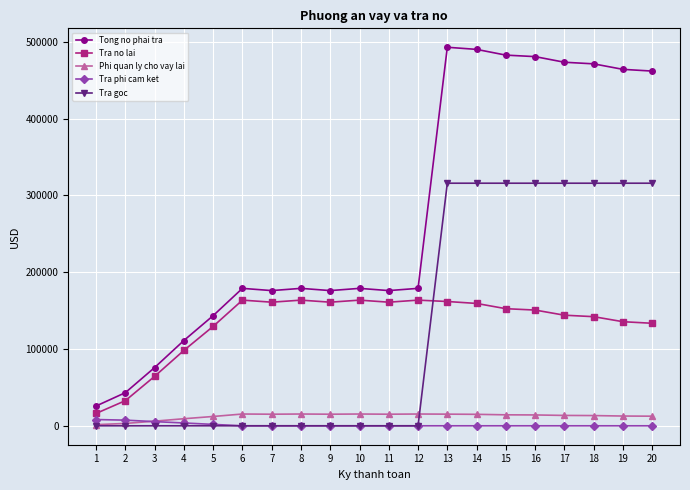

What are all the series names shown in the legend?

Tong no phai tra, Tra no lai, Phi quan ly cho vay lai, Tra phi cam ket, Tra goc